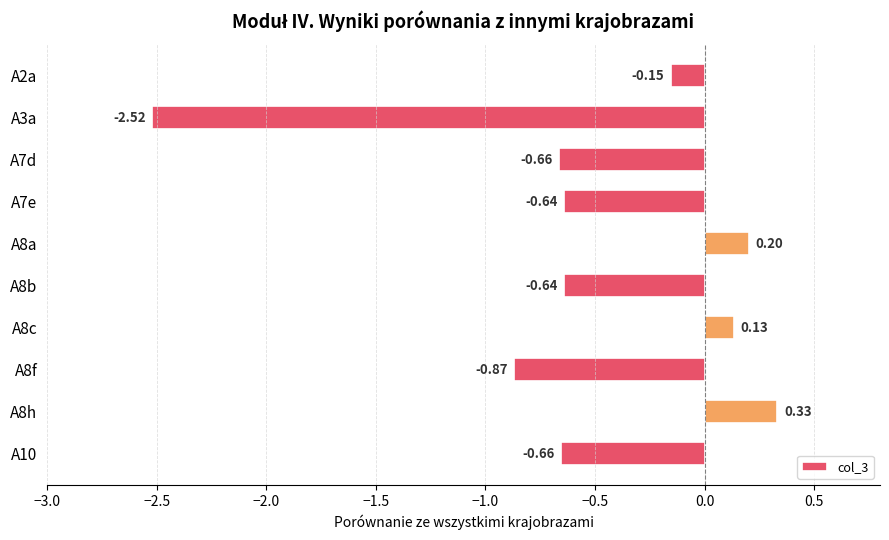

How many series are shown in this chart?

1